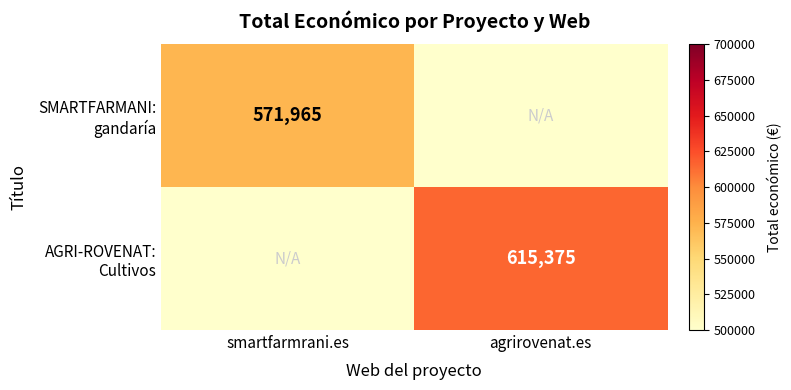

Rank the series by their maximum value, from highest to lowest.

AGRI-ROVENAT: Cultivos, SMARTFARMANI: gandaría